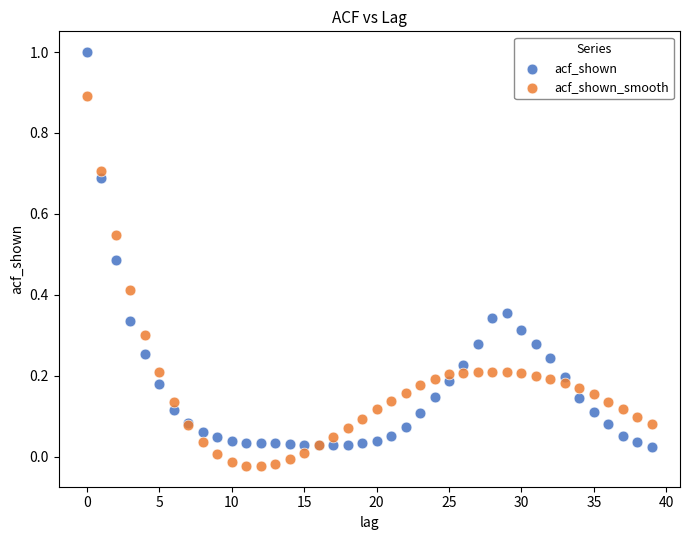

What are all the series names shown in the legend?

acf_shown, acf_shown_smooth